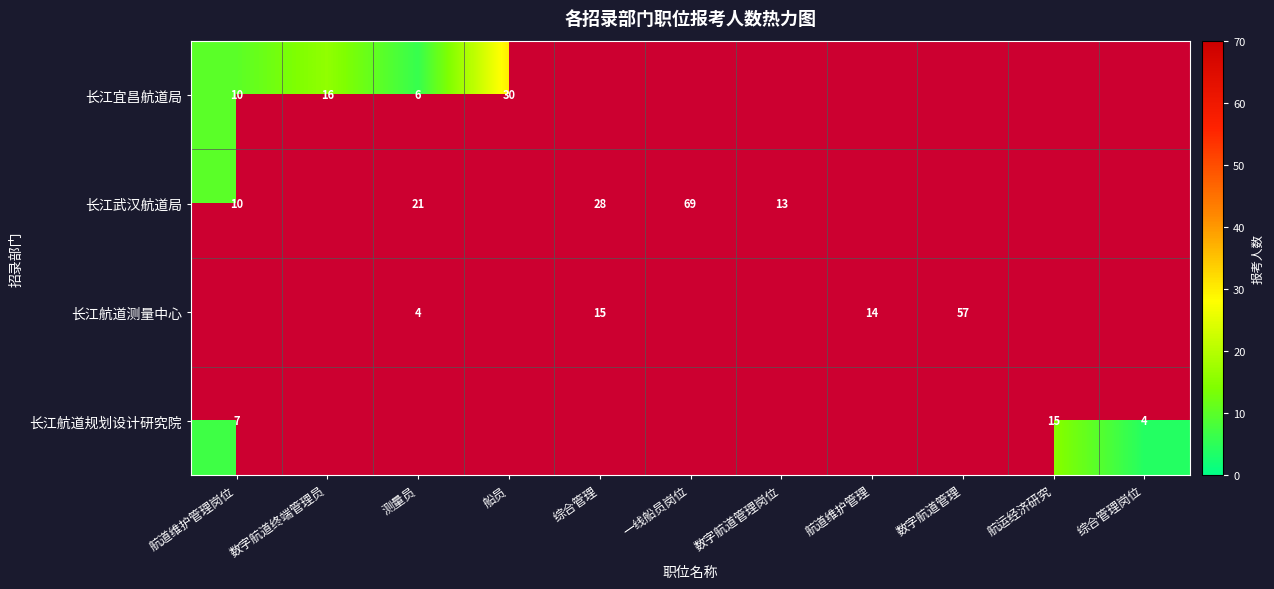

The 长江宜昌航道局 series shows 28 at 数字航道终端管理员. True or false?

False